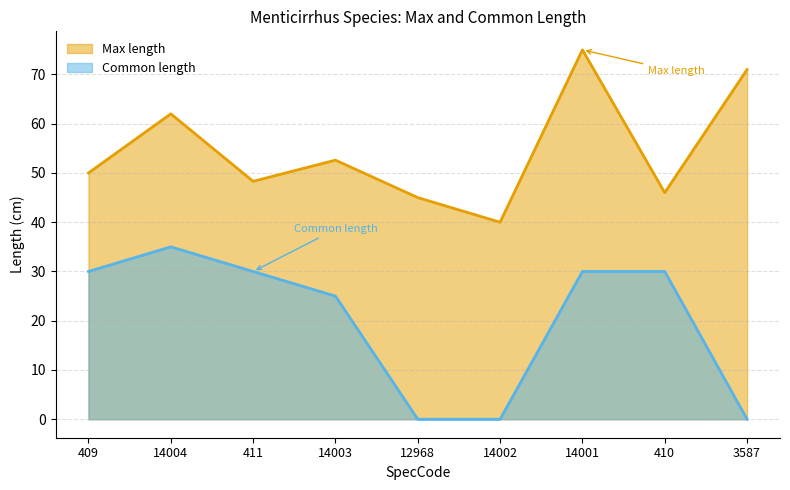

What is the average value of the Max length series?

54.4